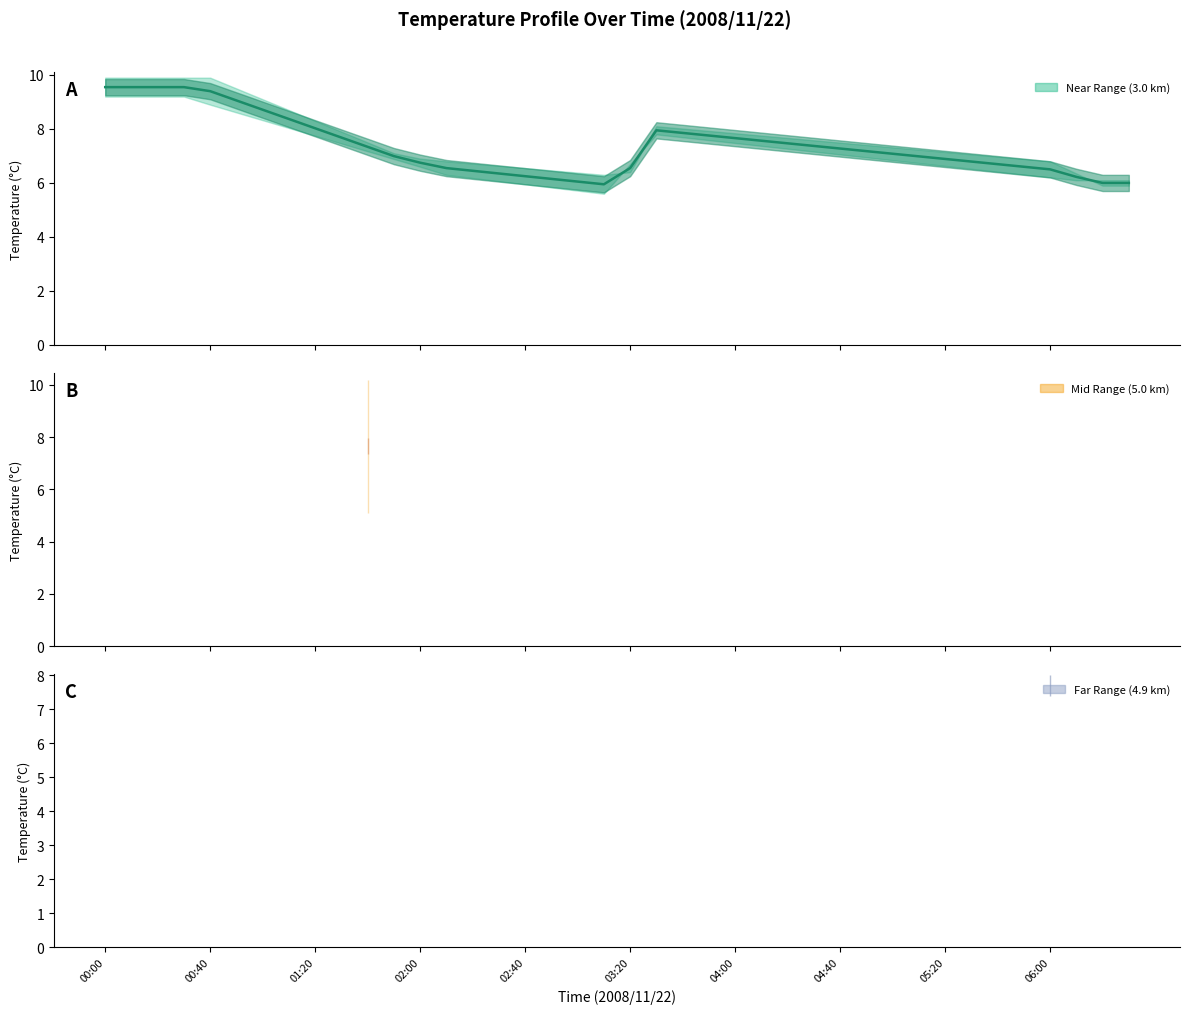

True or false: Mid Range (5.0 km) and Near Range (3.0 km) intersect in this chart.

False